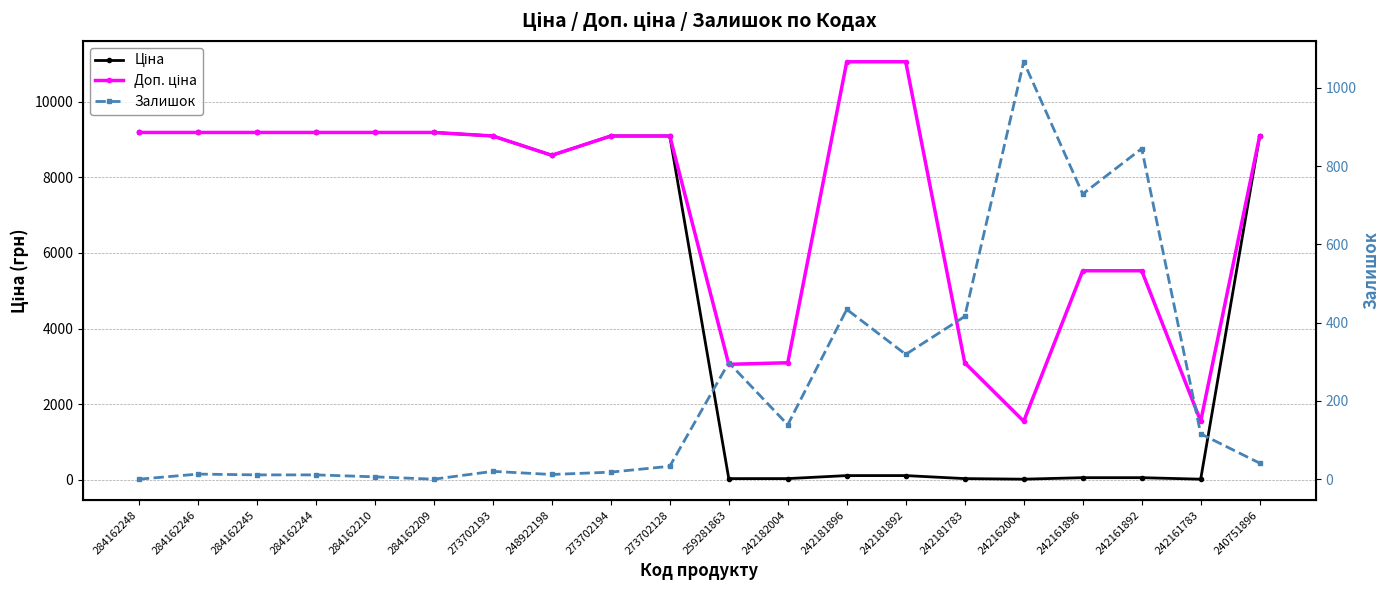

The value of Залишок at 273702194 is 18.0. True or false?

True